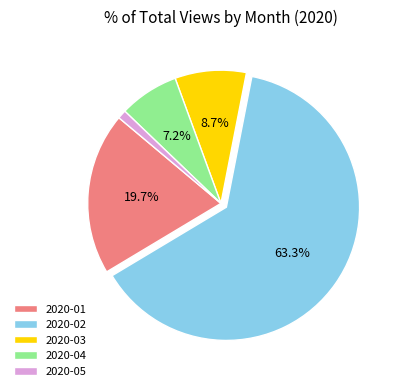

How much of the chart is everything except 2020-02?

36.7%